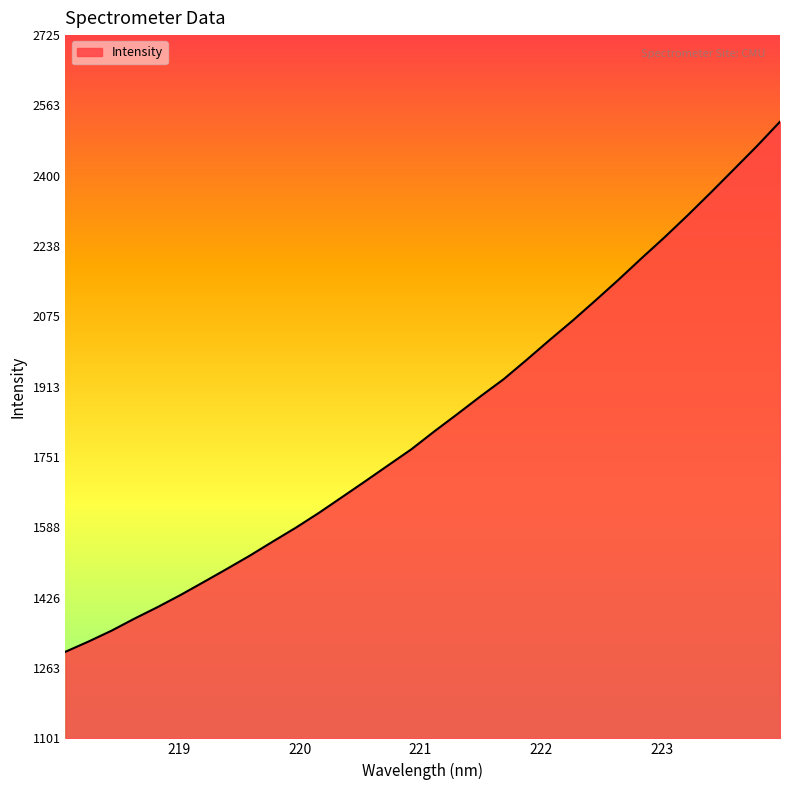

What is the difference between the maximum and minimum values?

1224.6